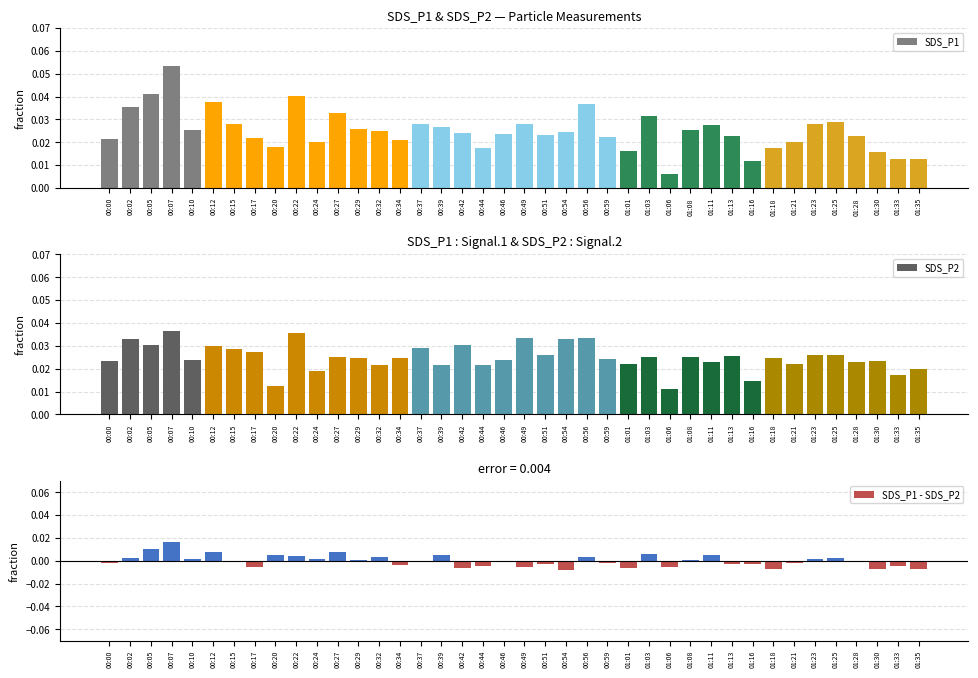

How many groups of bars are there?

40